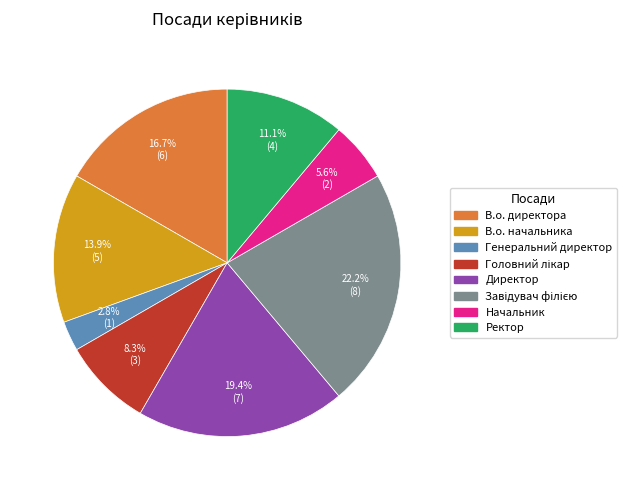

Between Генеральний директор and Начальник, which is larger?

Начальник